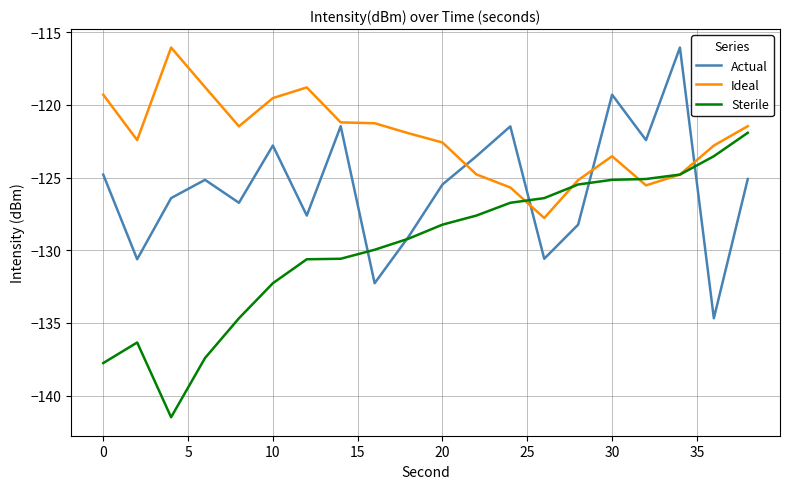

What is the maximum value for Actual?

-116.1